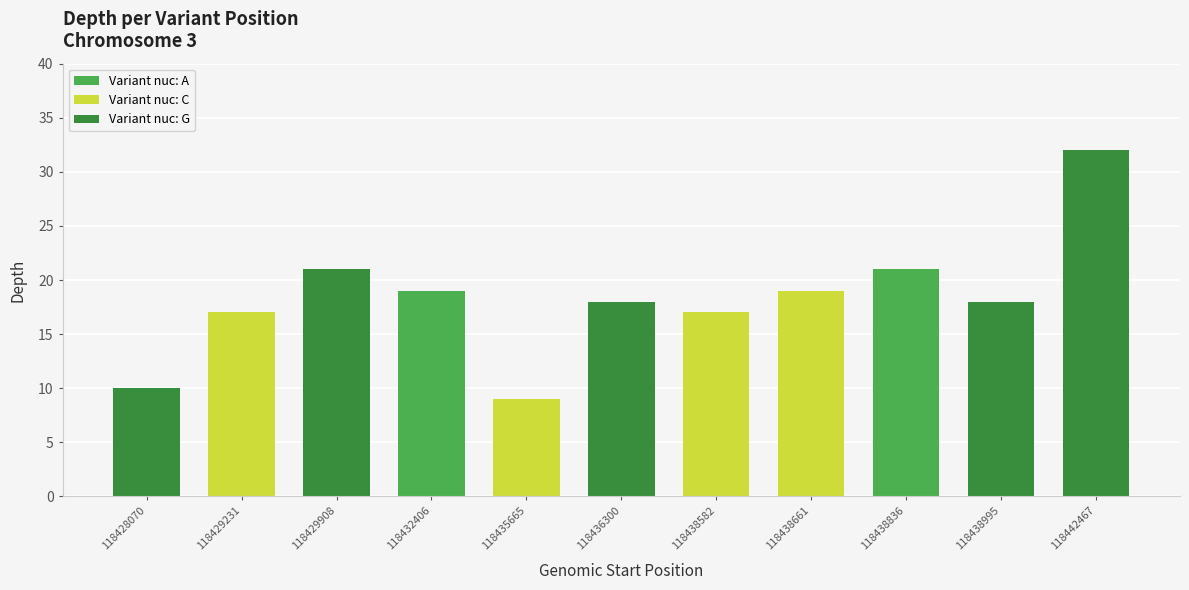

Approximately how many times larger is the value at 118432406 compared to 118435665?

2.1